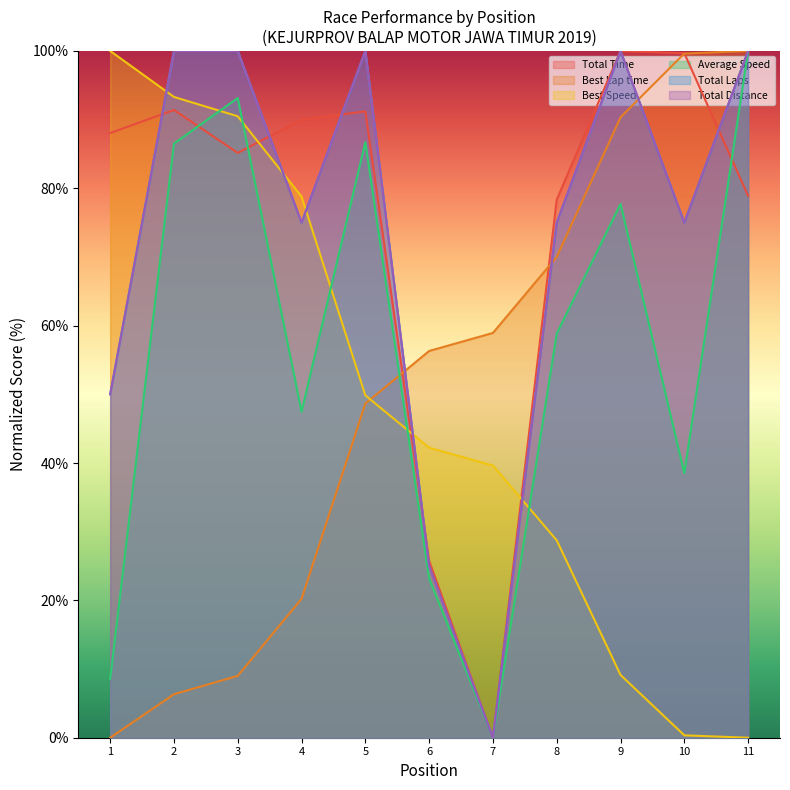

What is the difference between the highest and lowest values at 9?

90.9